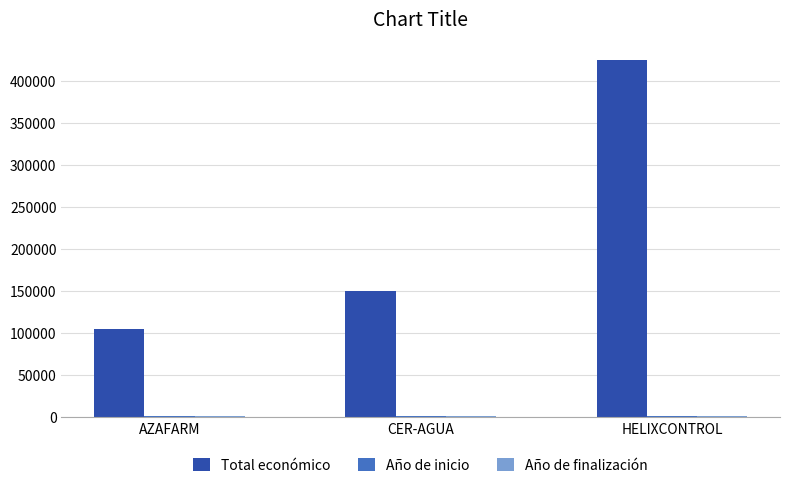

At which label is Total económico closest to 265118?

CER-AGUA